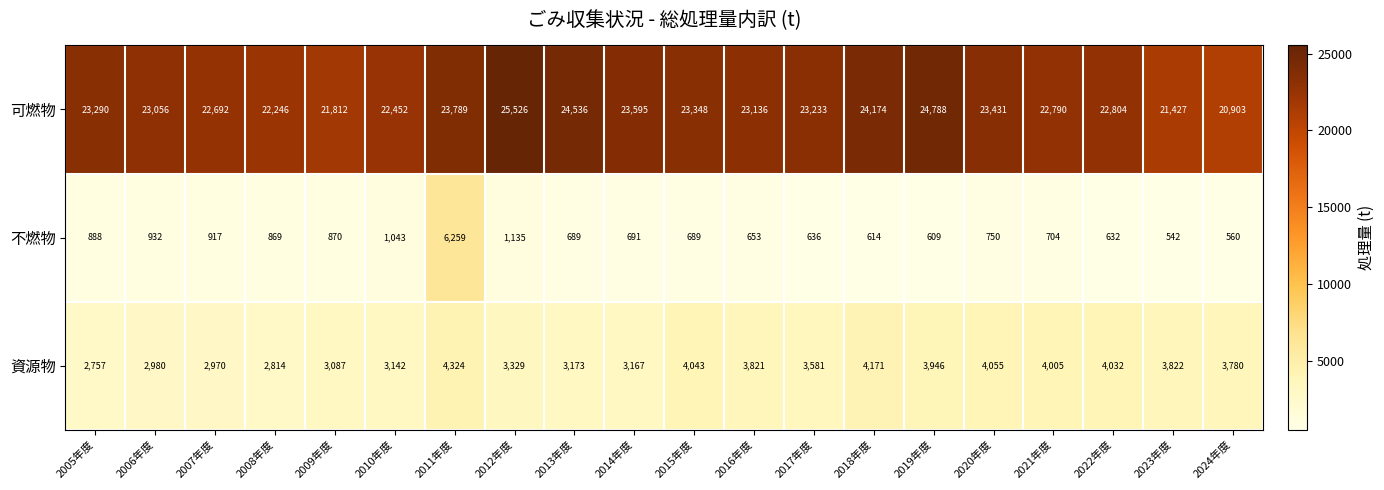

Which series changed the most between 2009年度 and 2014年度?

可燃物